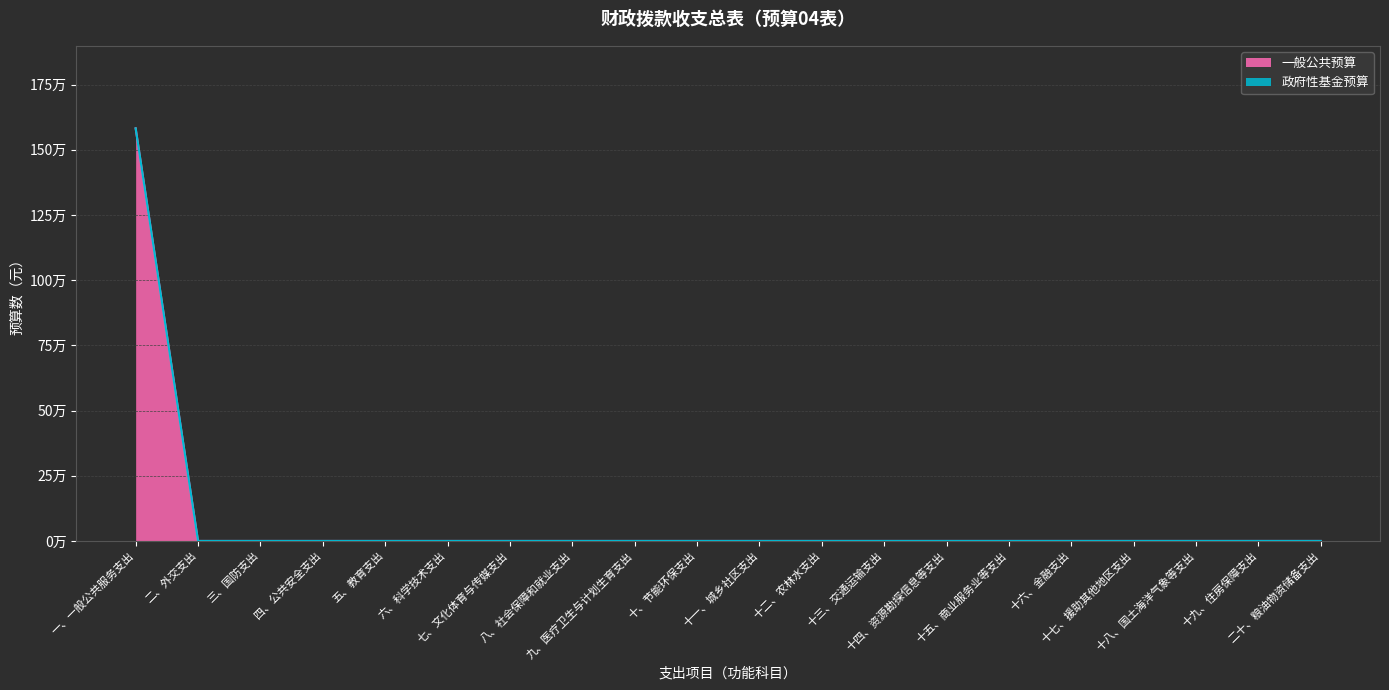

Does the chart have visible grid lines?

Yes